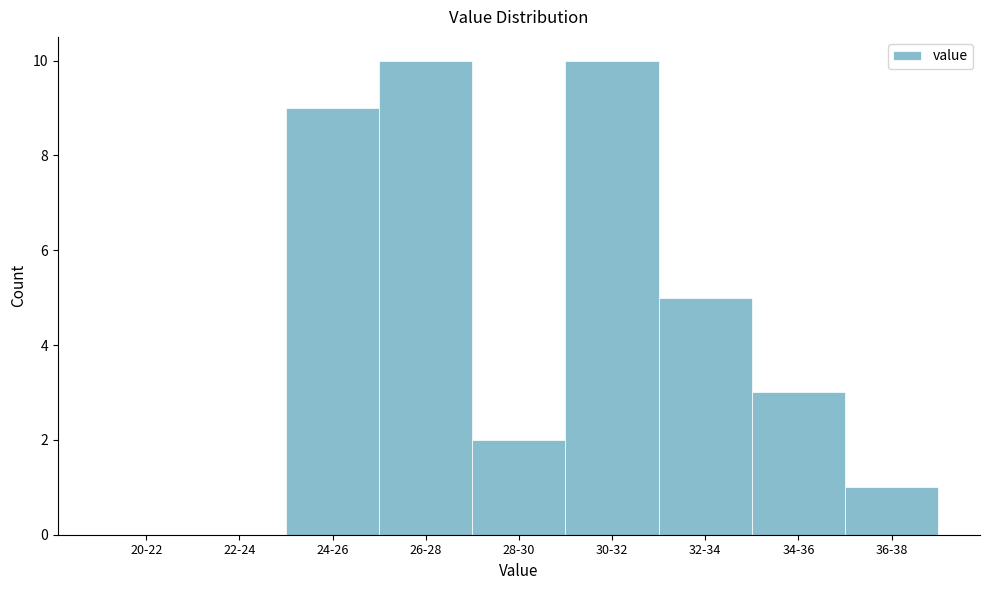

Reading left to right, extract all data points from this chart.

20-22=0	22-24=0	24-26=9	26-28=10	28-30=2	30-32=10	32-34=5	34-36=3	36-38=1